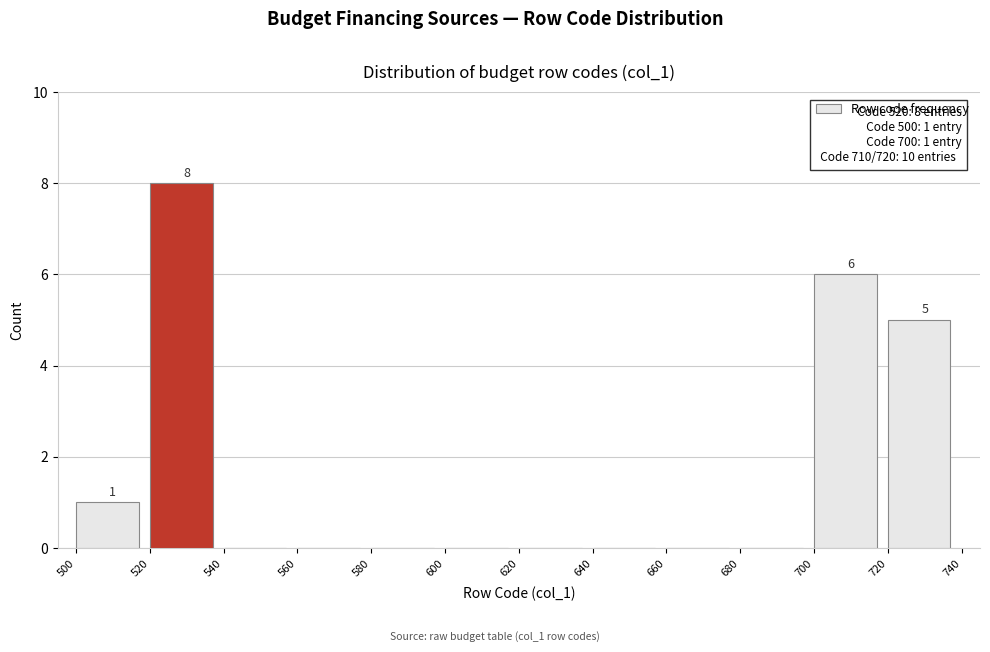

Over which range of the x-axis is the bar tallest?

520 to 540